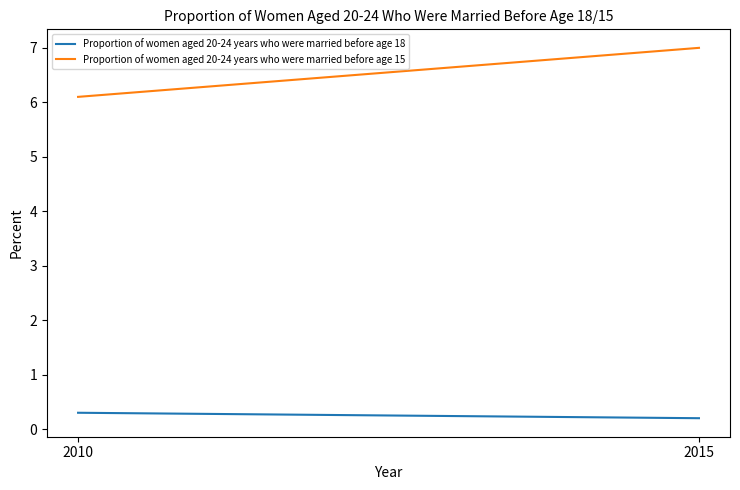

Which series has the widest spread of values?

Proportion of women aged 20-24 years who were married before age 15